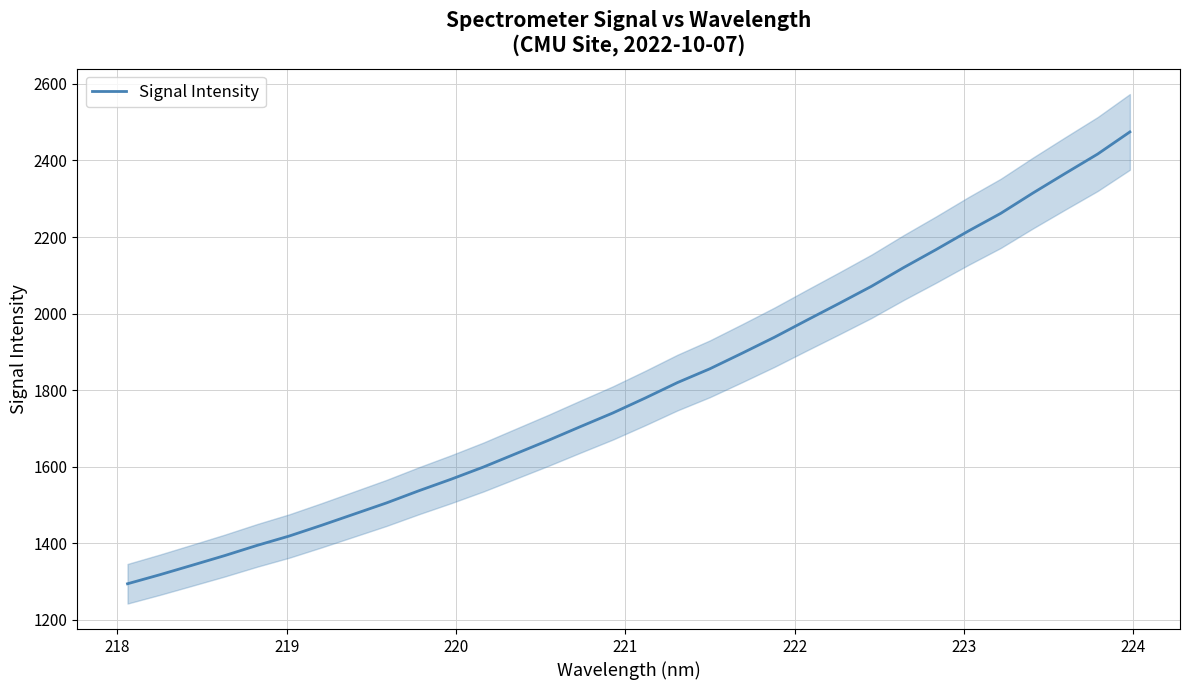

What is the maximum value for Signal Intensity?

2474.7